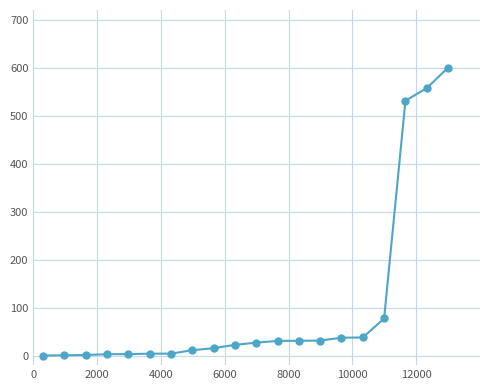

What is the difference between the maximum and second lowest values?

599.5